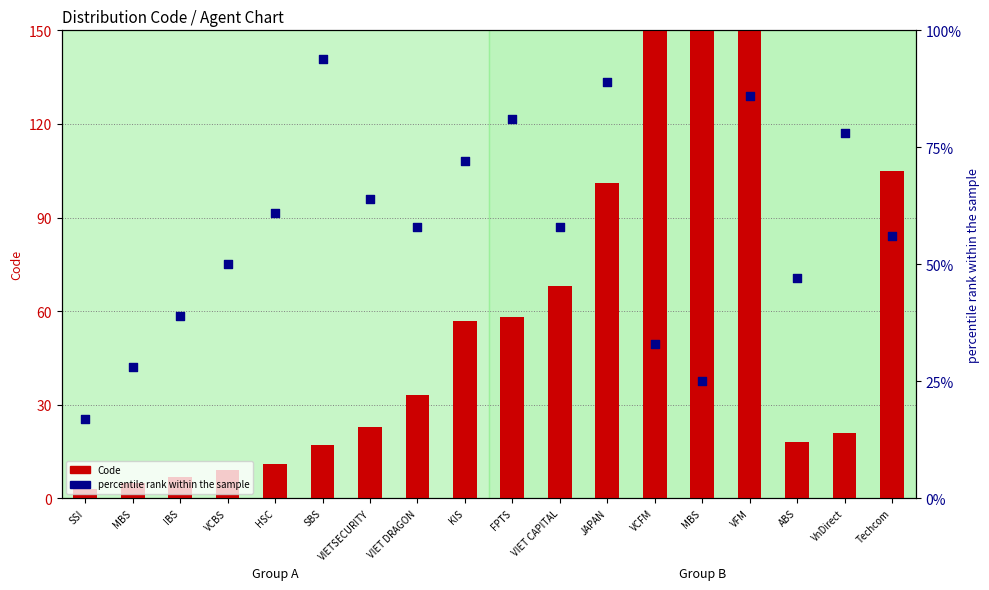

What is the total value across all series at JAPAN?

190